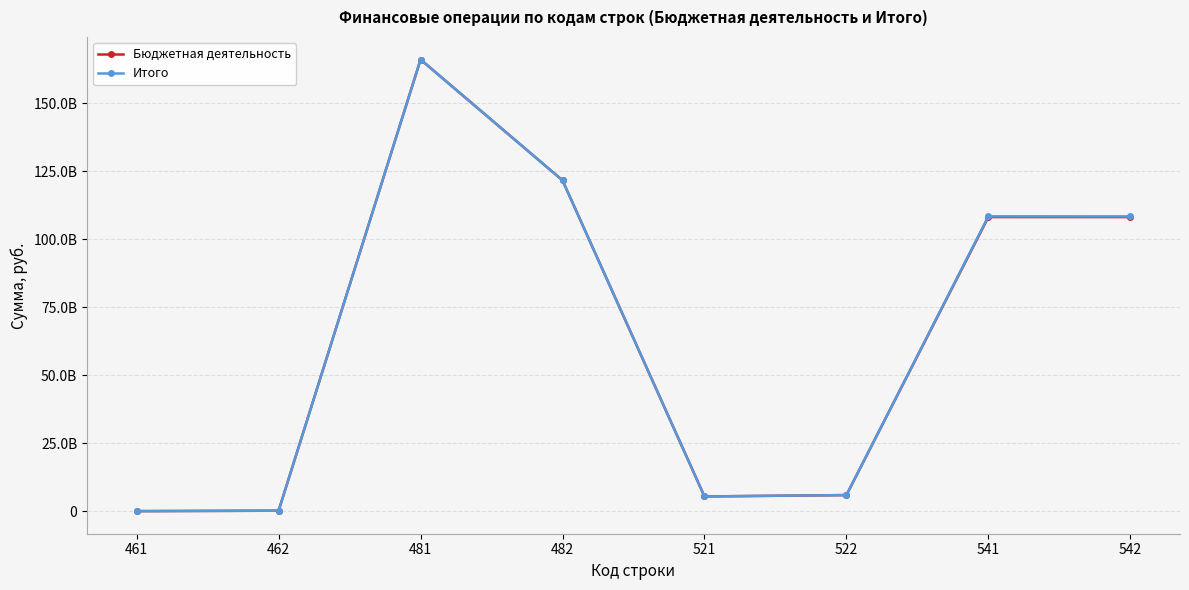

Rank the series at 522 from highest to lowest value.

Бюджетная деятельность, Итого